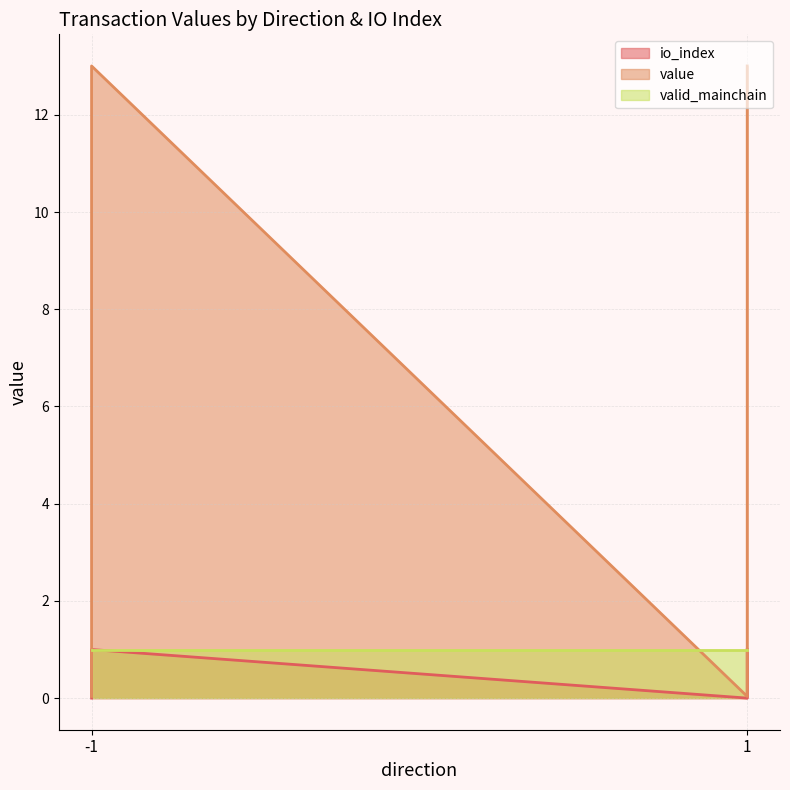

True or false: io_index and value cross at least once.

False